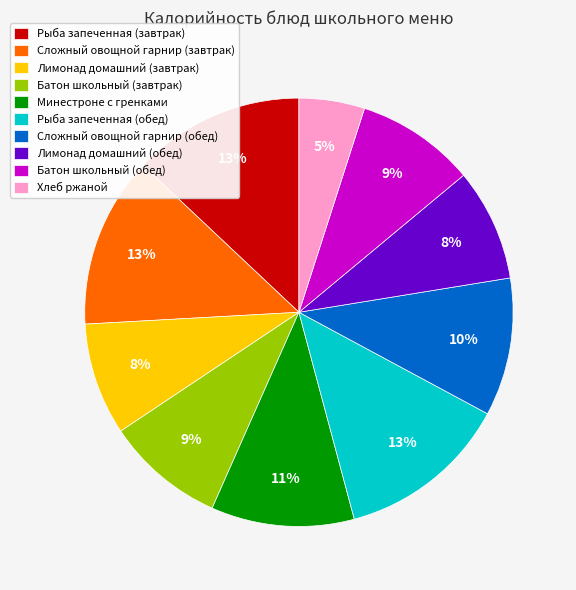

Between Лимонад домашний (завтрак) and Батон школьный (завтрак), which is larger?

Батон школьный (завтрак)